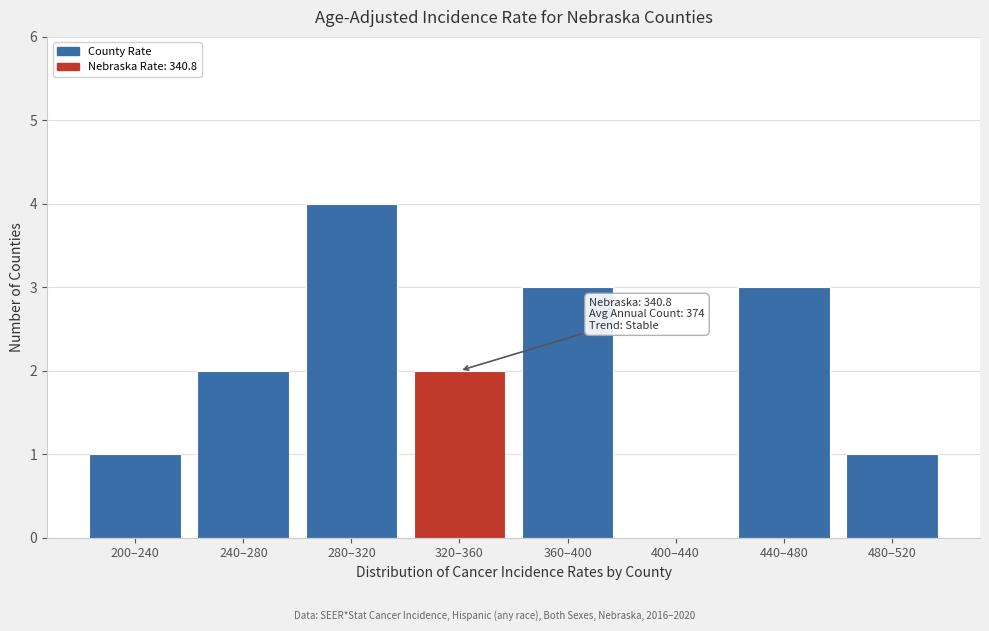

Reading left to right, transcribe all the data shown in this chart.

200–240=1	240–280=2	280–320=4	320–360=2	360–400=3	400–440=0	440–480=3	480–520=1